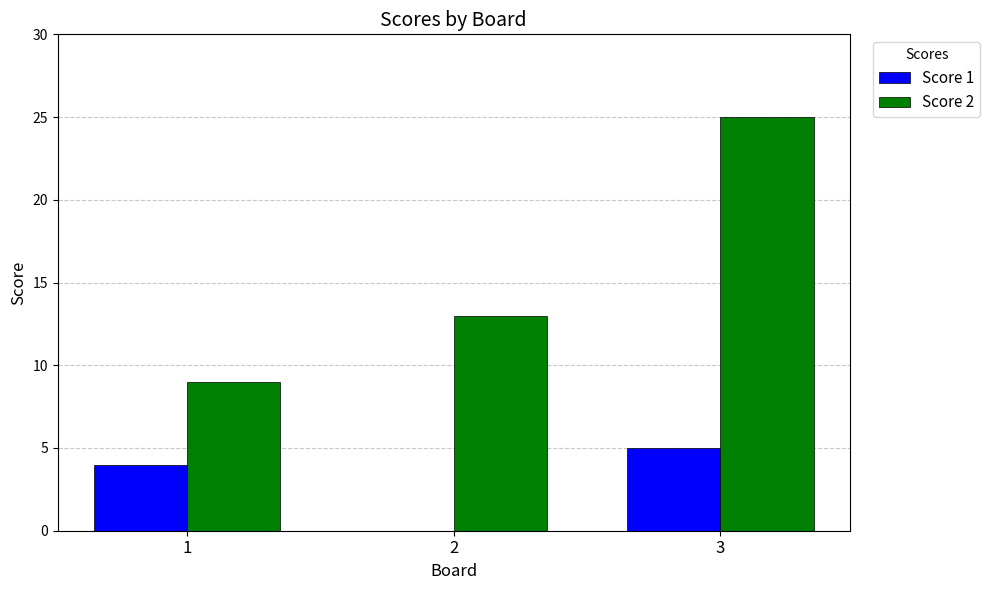

What is the approximate value of Score 1 at 3?

5